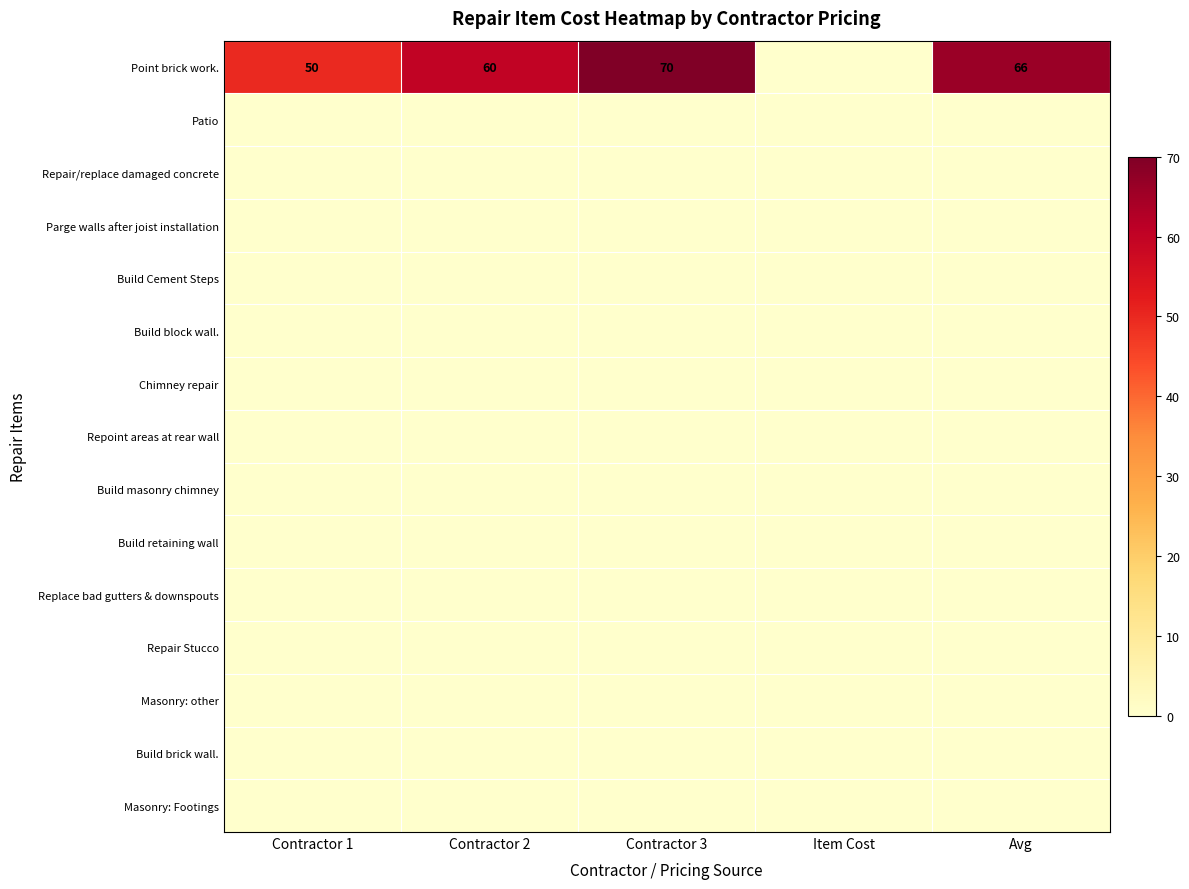

What is the difference between the Point brick work. values at Contractor 3 and Contractor 1?

20